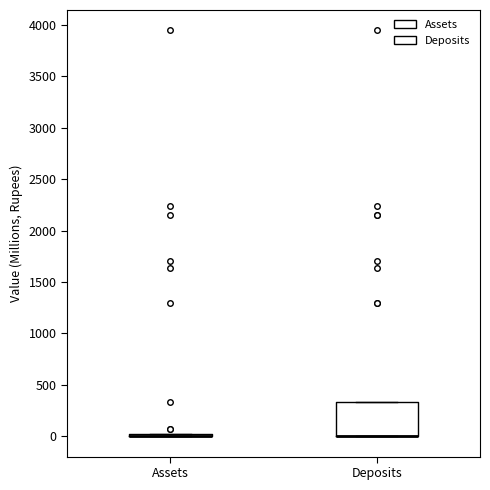

Reading left to right, read every box against the y-axis: the position of its median line, the range the box covers, and the ends of its whiskers. The values are not printed on the chart, so give them approximately, as read against the axis.

Assets: box collapsed to a line at 0, whiskers 0 to 0
Deposits: median 0 (drawn on the box's lower edge), box 0 to 350, whiskers 0 to 350